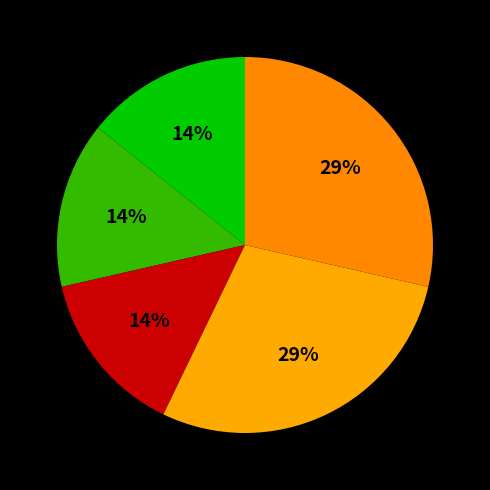

Count the number of slices in the pie.

5